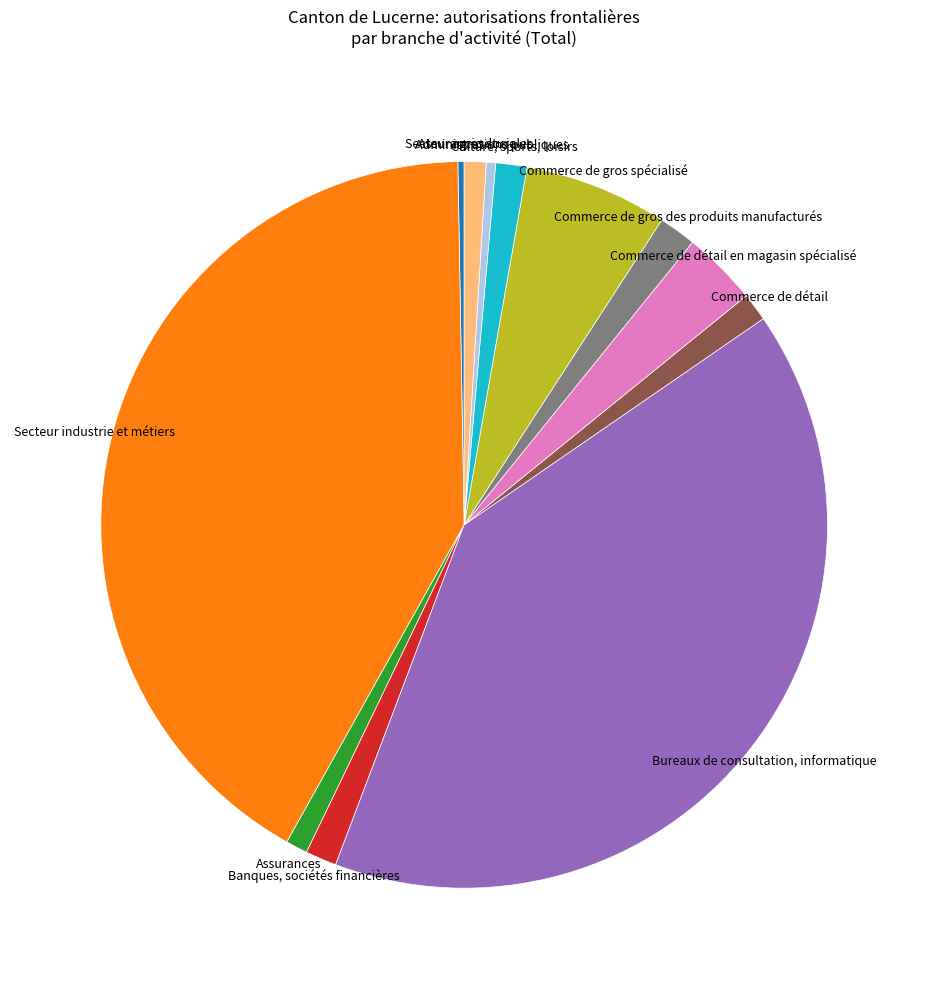

Is the sum of Banques, sociétés financières and Secteur industrie et métiers greater than half?

No